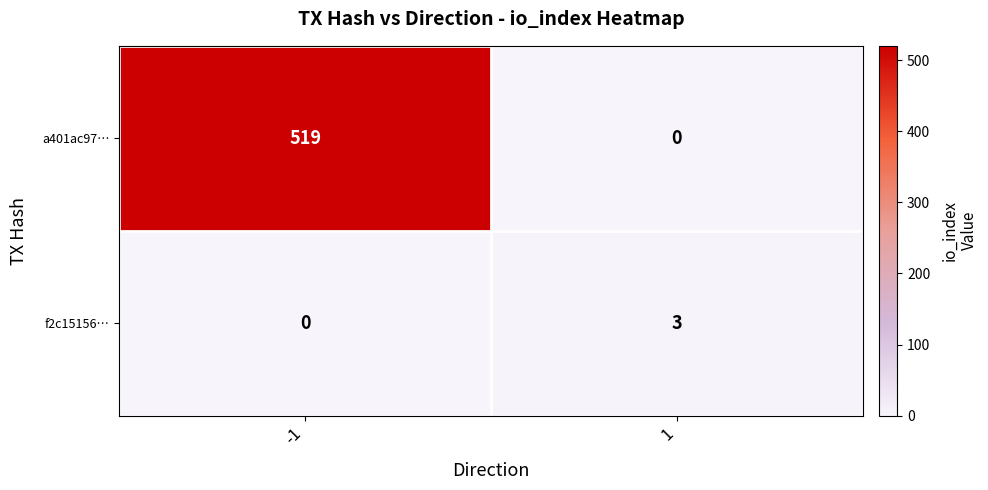

List the series in order of their peak value, lowest first.

f2c15156…, a401ac97…